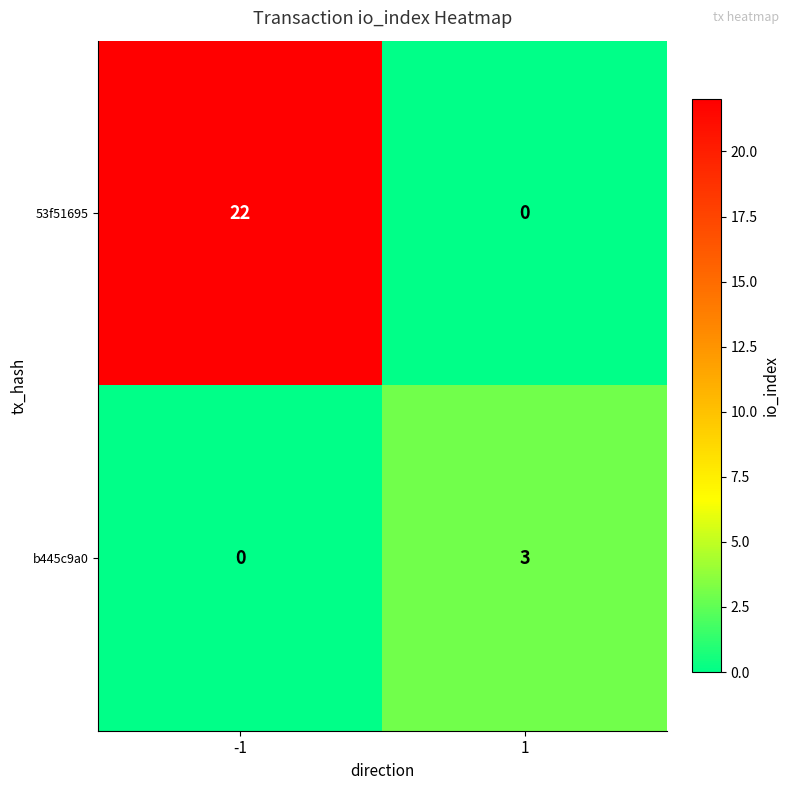

What is the total value across all series at -1?

22